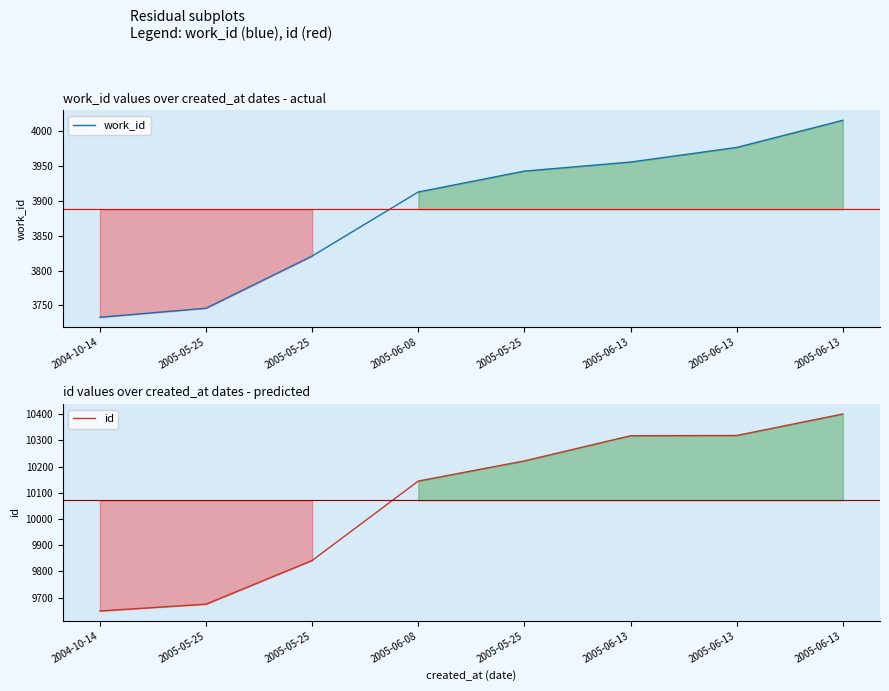

Is it true that work_id equals 3956 at 2005-06-13?

True